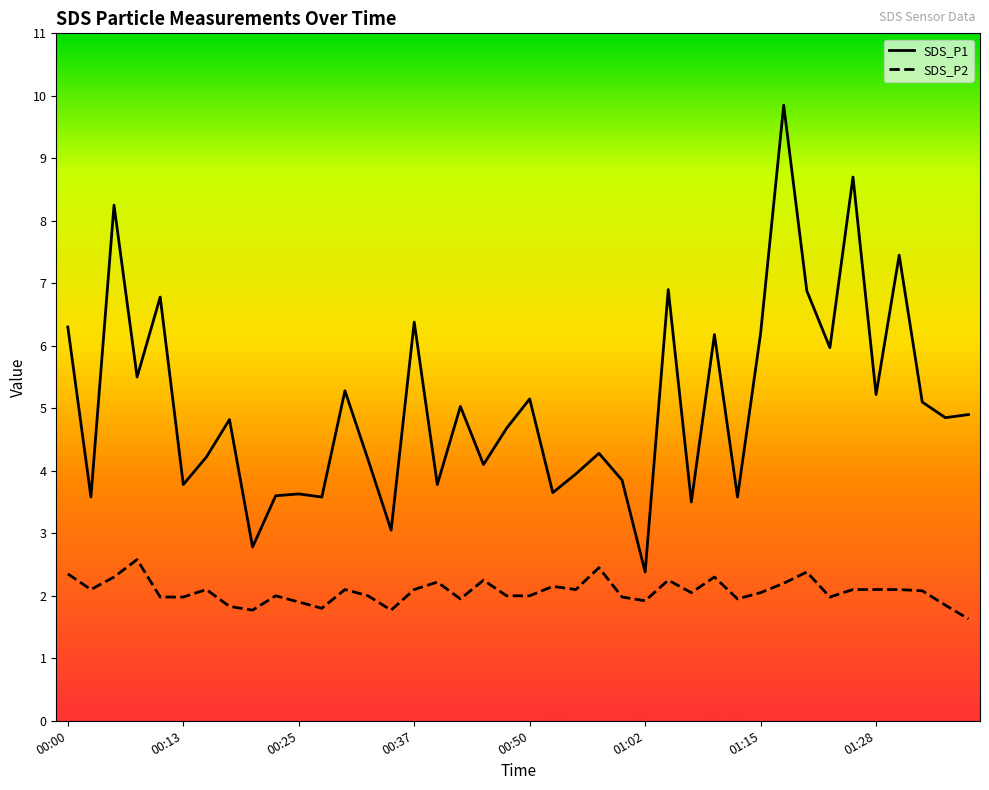

True or false: SDS_P1 and SDS_P2 cross at least once.

False